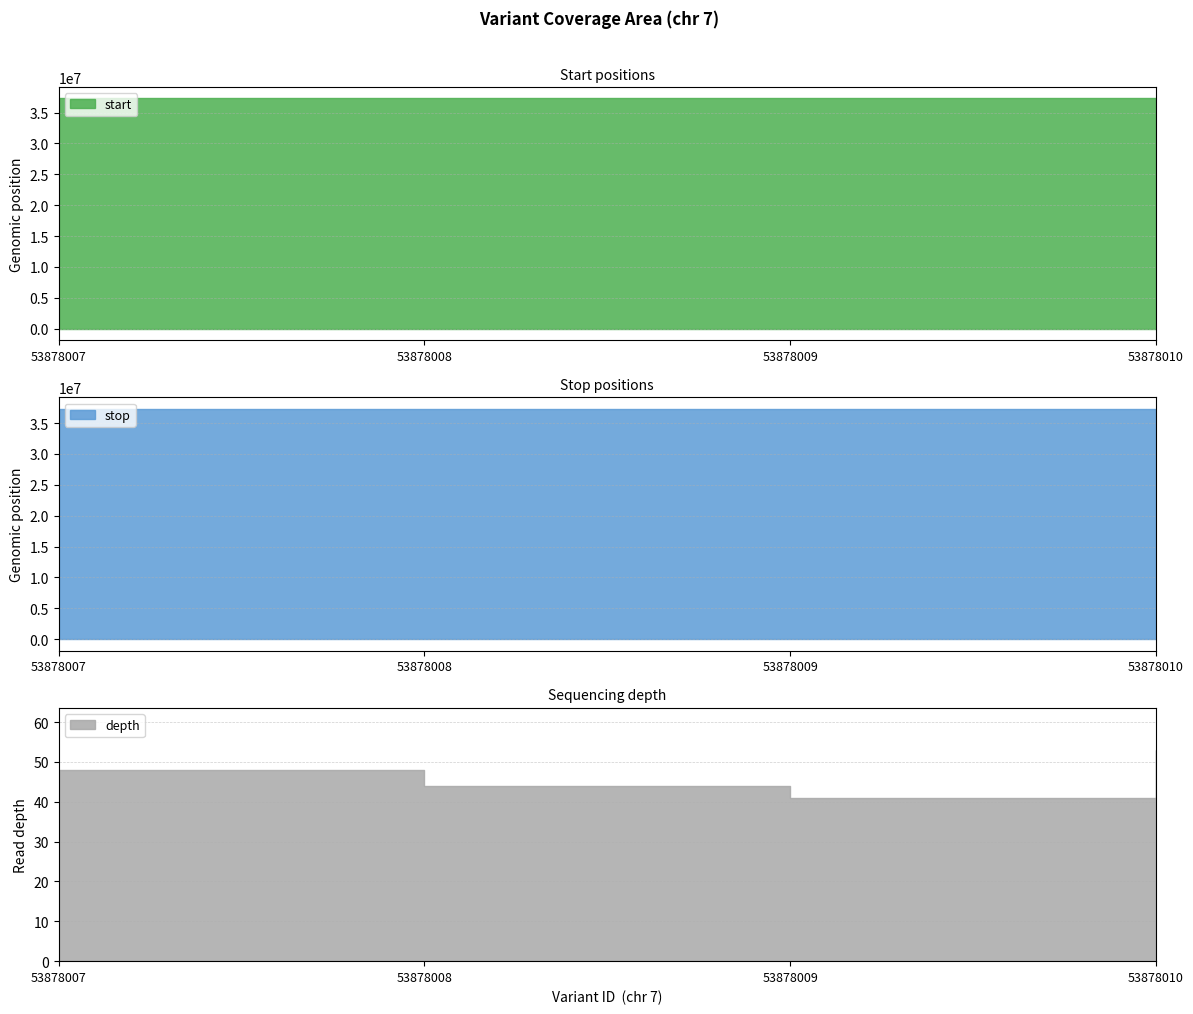

Does the chart display data point markers on the line(s)?

No